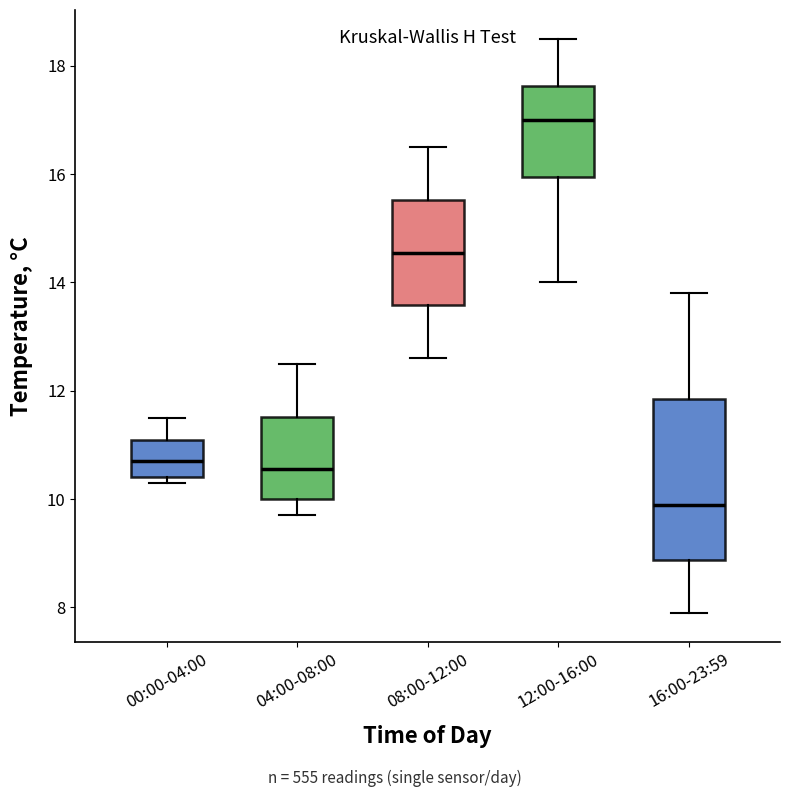

Which box's median line is the lowest?

16:00-23:59